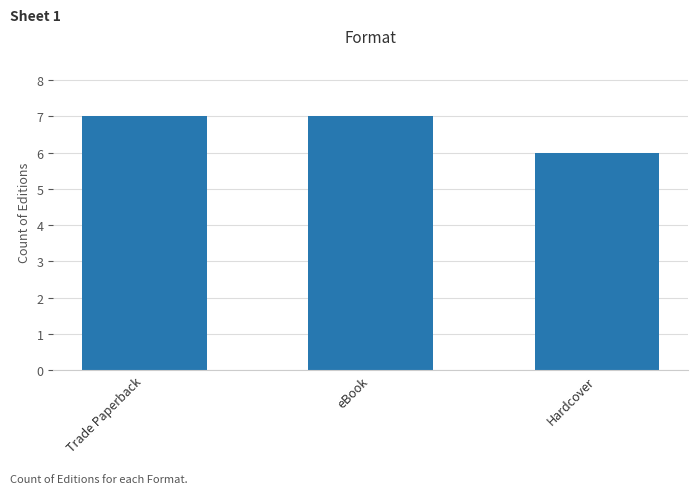

What is the sum of the values at eBook and Hardcover?

13